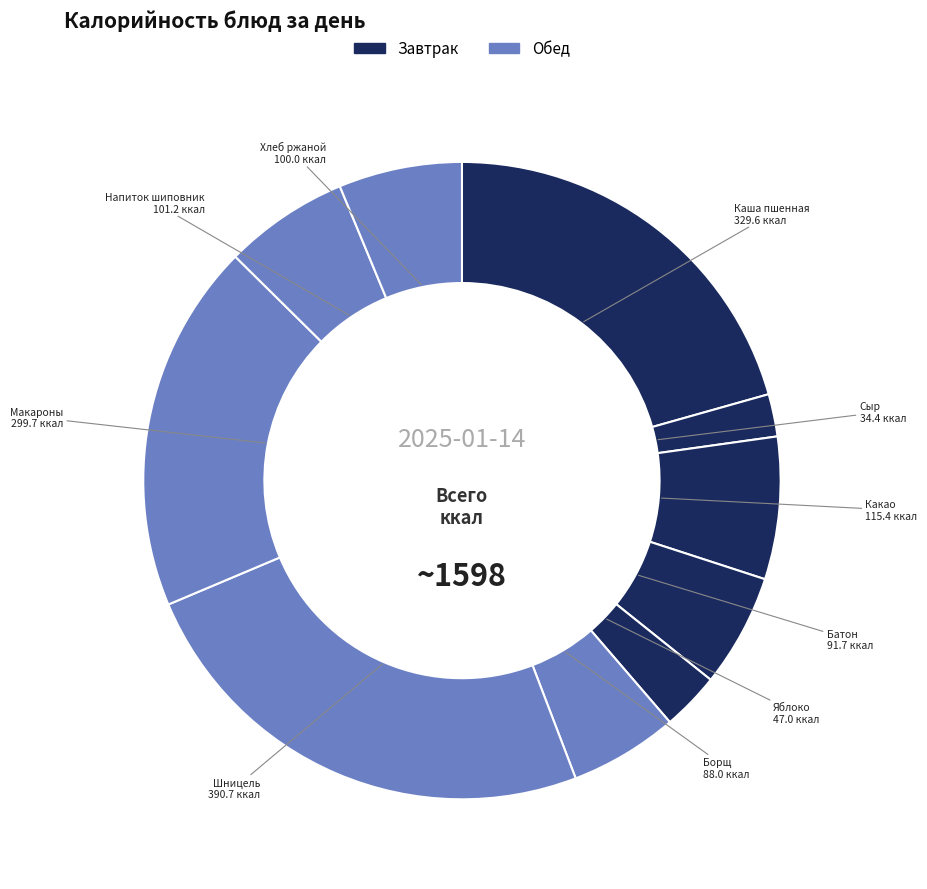

What is the smallest slice in the pie chart?

Сыр